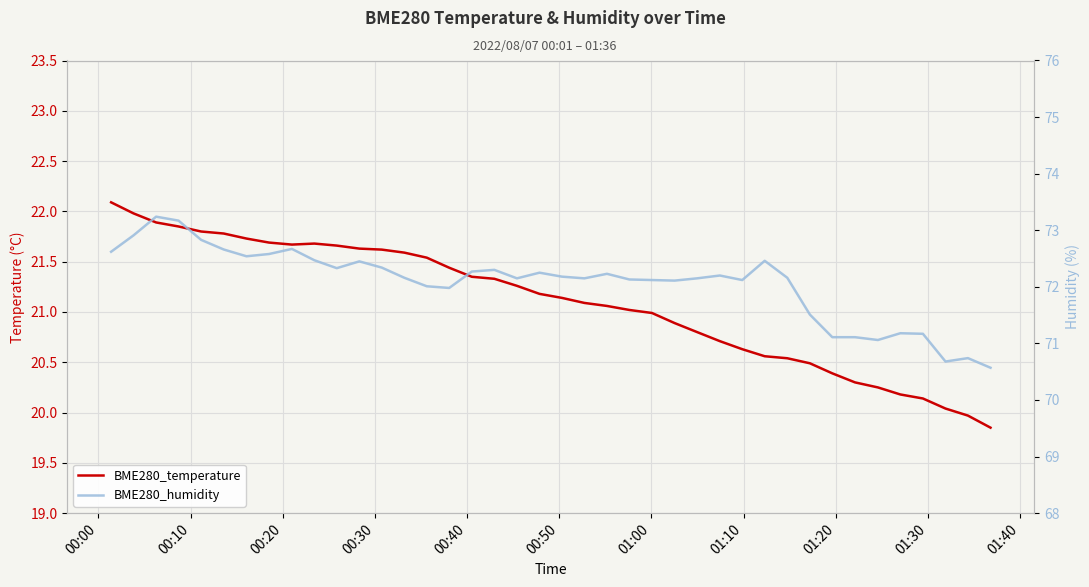

What is the difference between the maximum and minimum values in the BME280_temperature series?

2.2